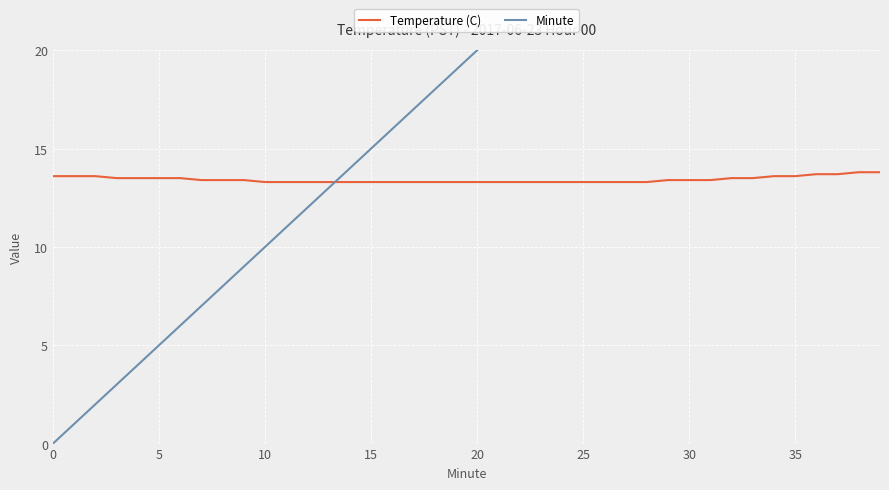

How many Temperature (C) values are between 13 and 14?

40